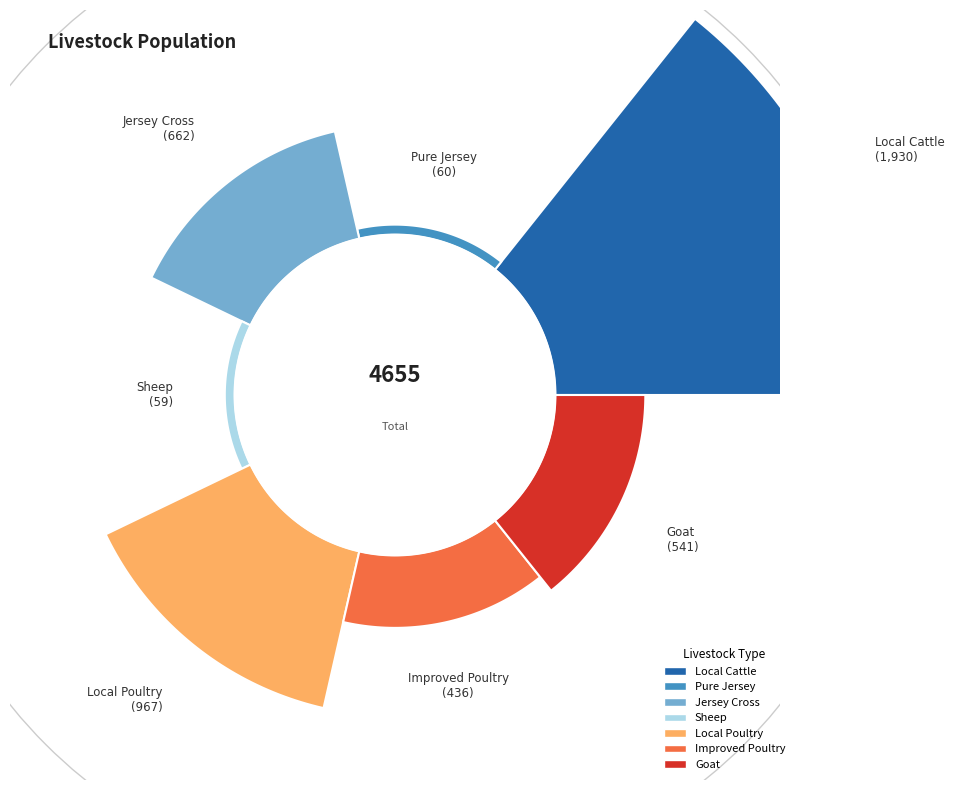

What is the largest slice in the pie chart?

Local Cattle